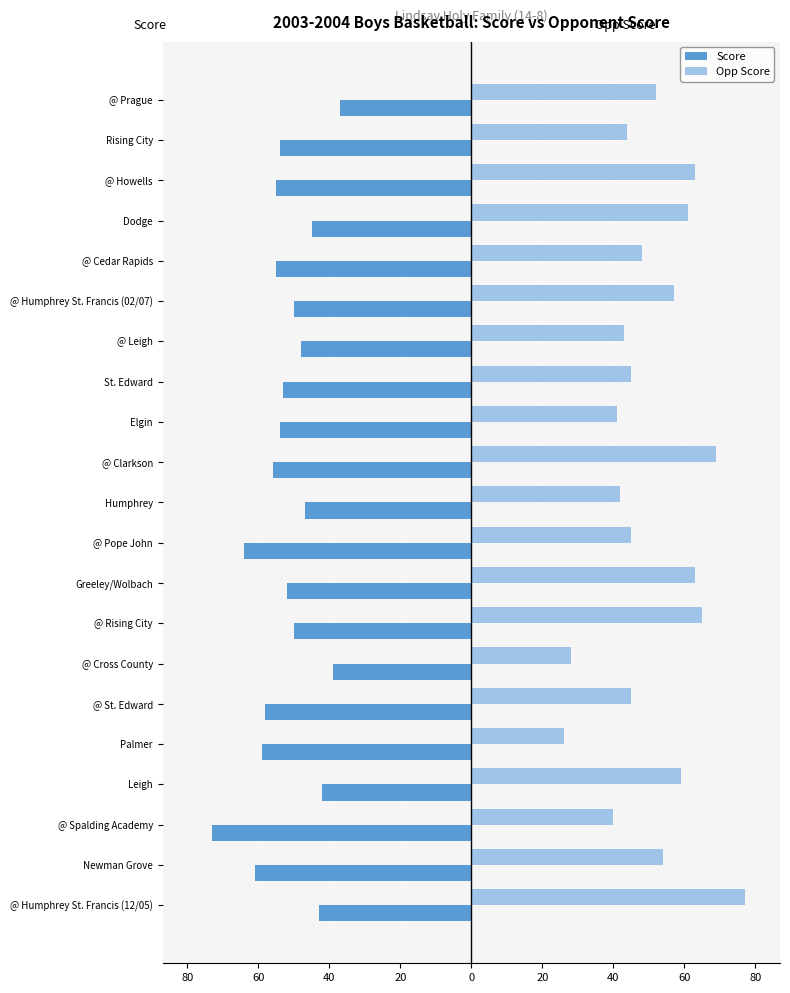

What is the sum of all Score values?

-1095